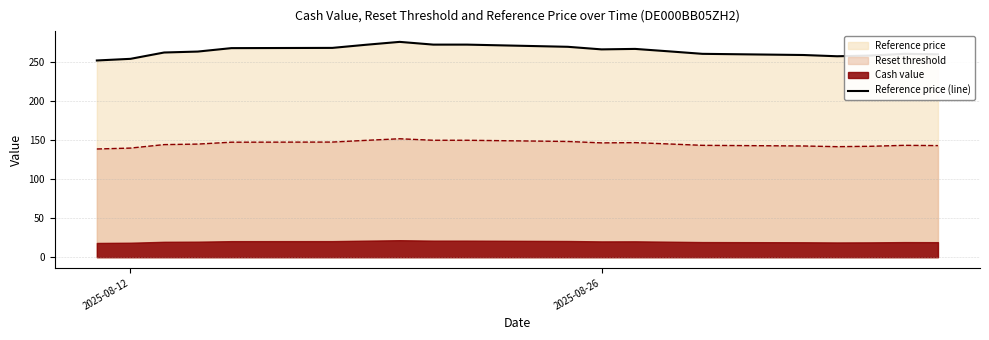

The Reference price (line) series shows 253.8 at 2025-08-12. True or false?

True